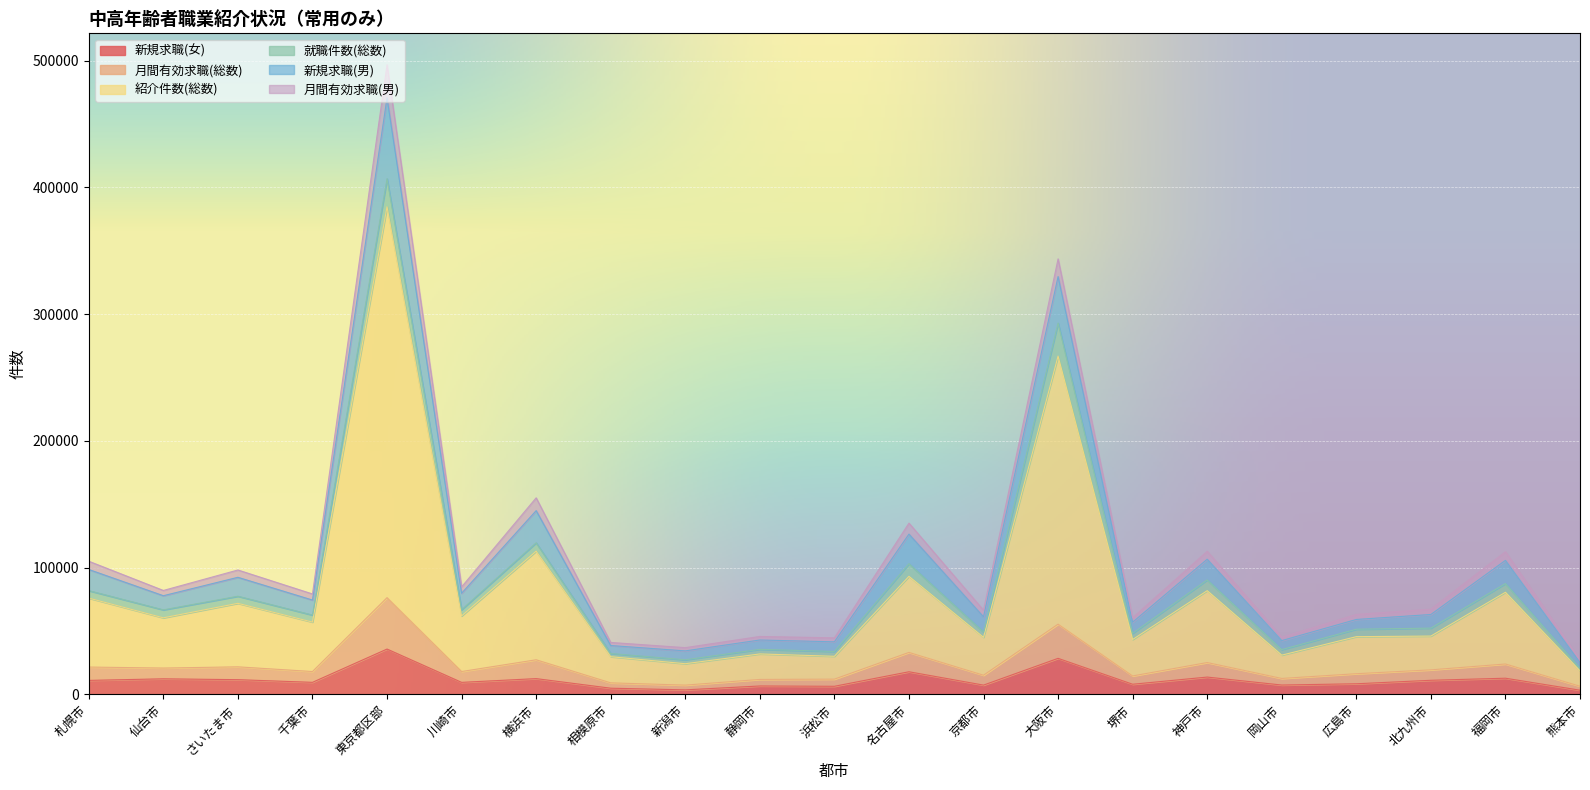

True or false: 新規求職(女) has a value of 35725 at 東京都区部.

True